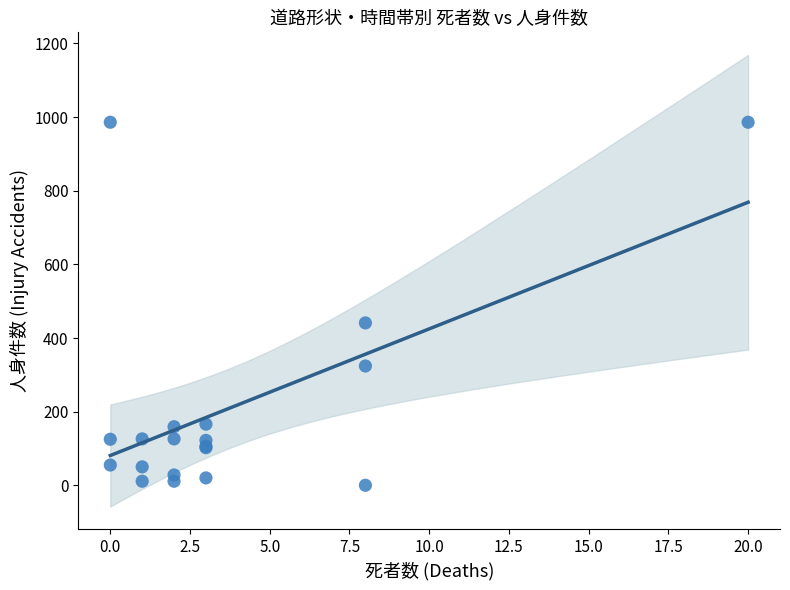

What Y value in the scatter plot is closest to 493?

441